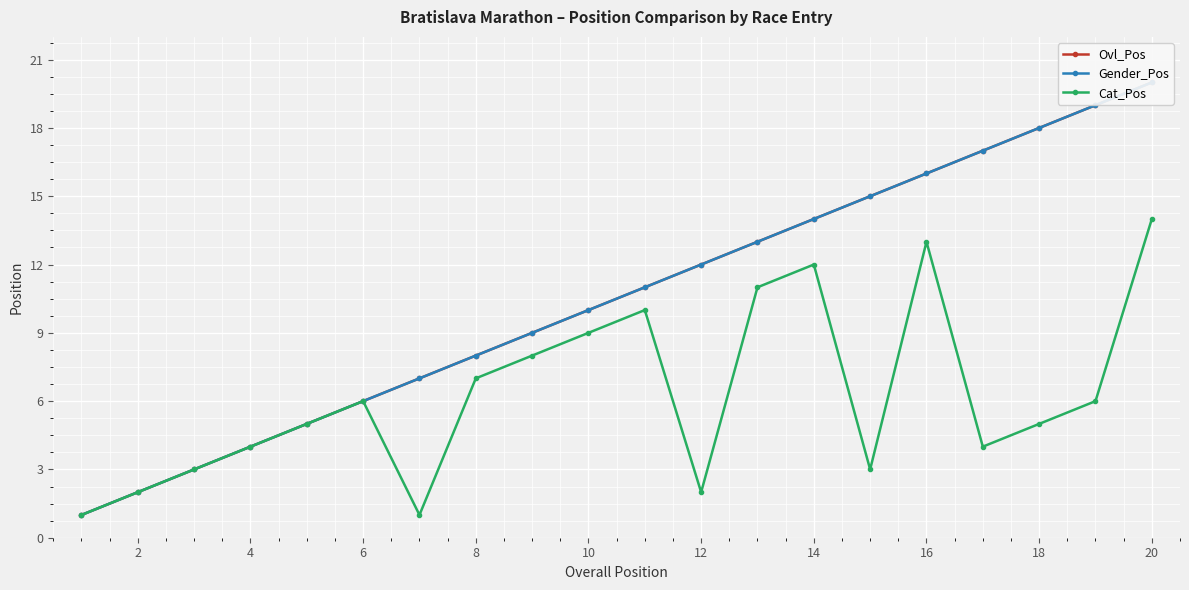

True or false: Cat_Pos has more than 1 interior local peaks.

True